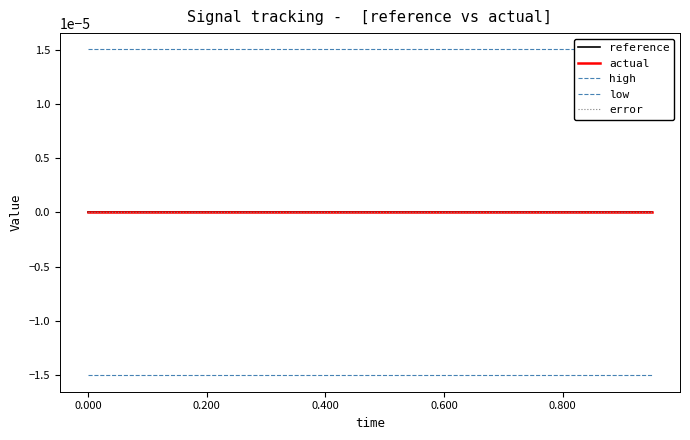

Rank the series by their maximum value, from highest to lowest.

high, reference, actual, error, low